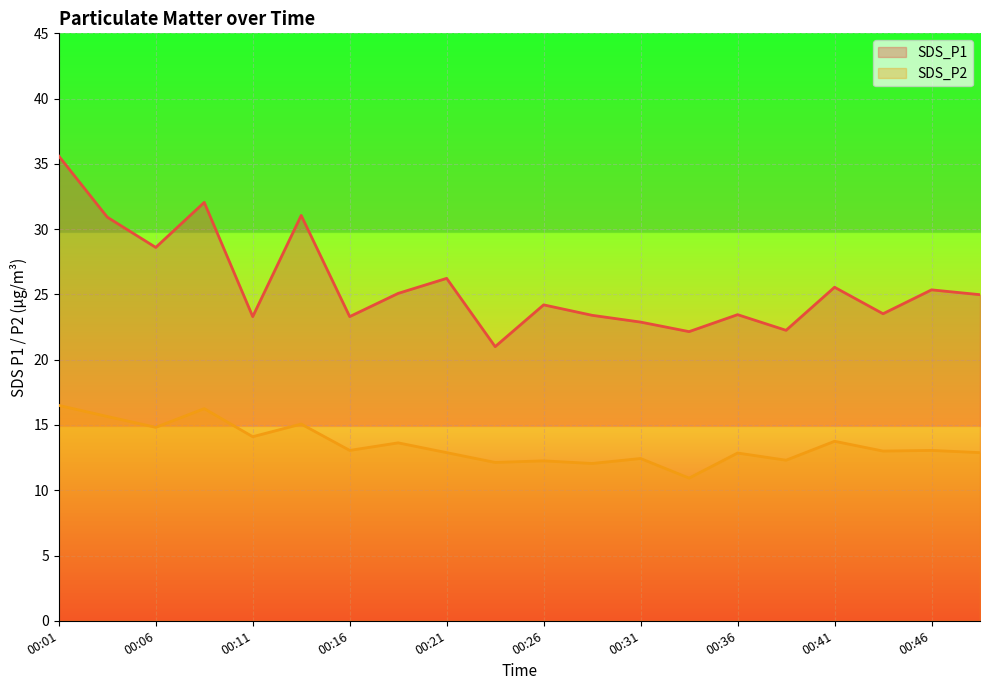

Is the value of SDS_P2 at 00:43 greater than the value of SDS_P1 at 00:18?

No